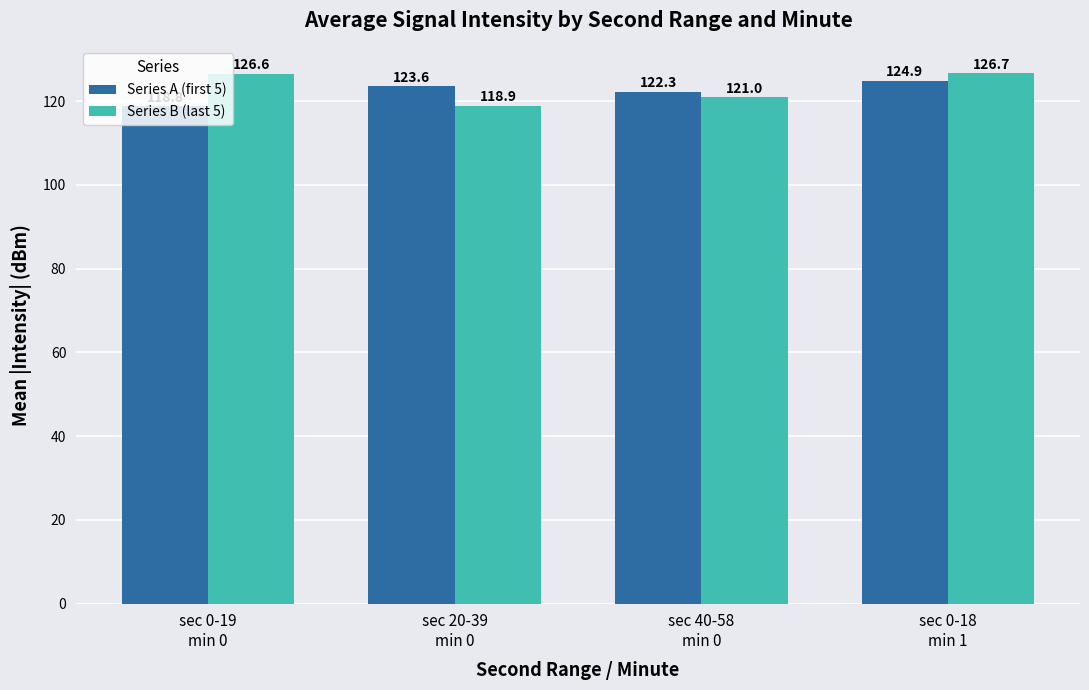

The value of Series A (first 5) at sec 20-39
min 0 is 215.6. True or false?

False